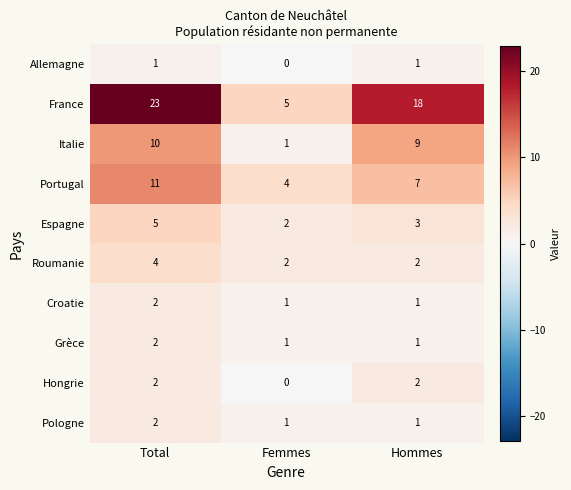

What is the greatest value displayed?

23